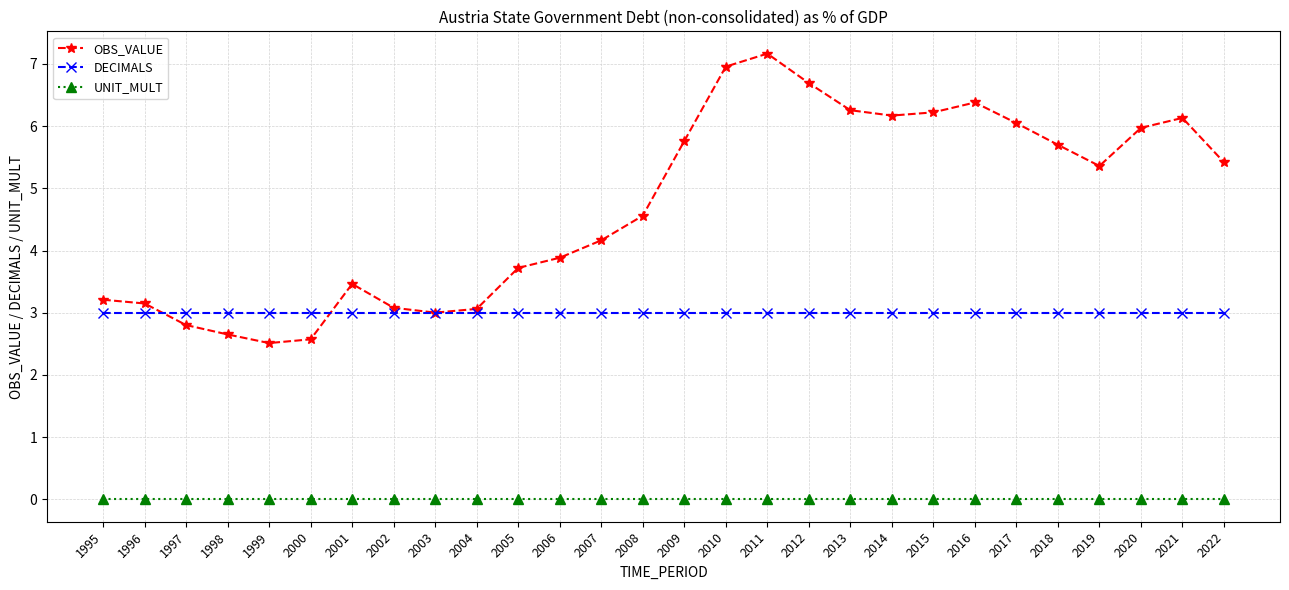

Is it true that UNIT_MULT equals 0.0 at 2010?

True